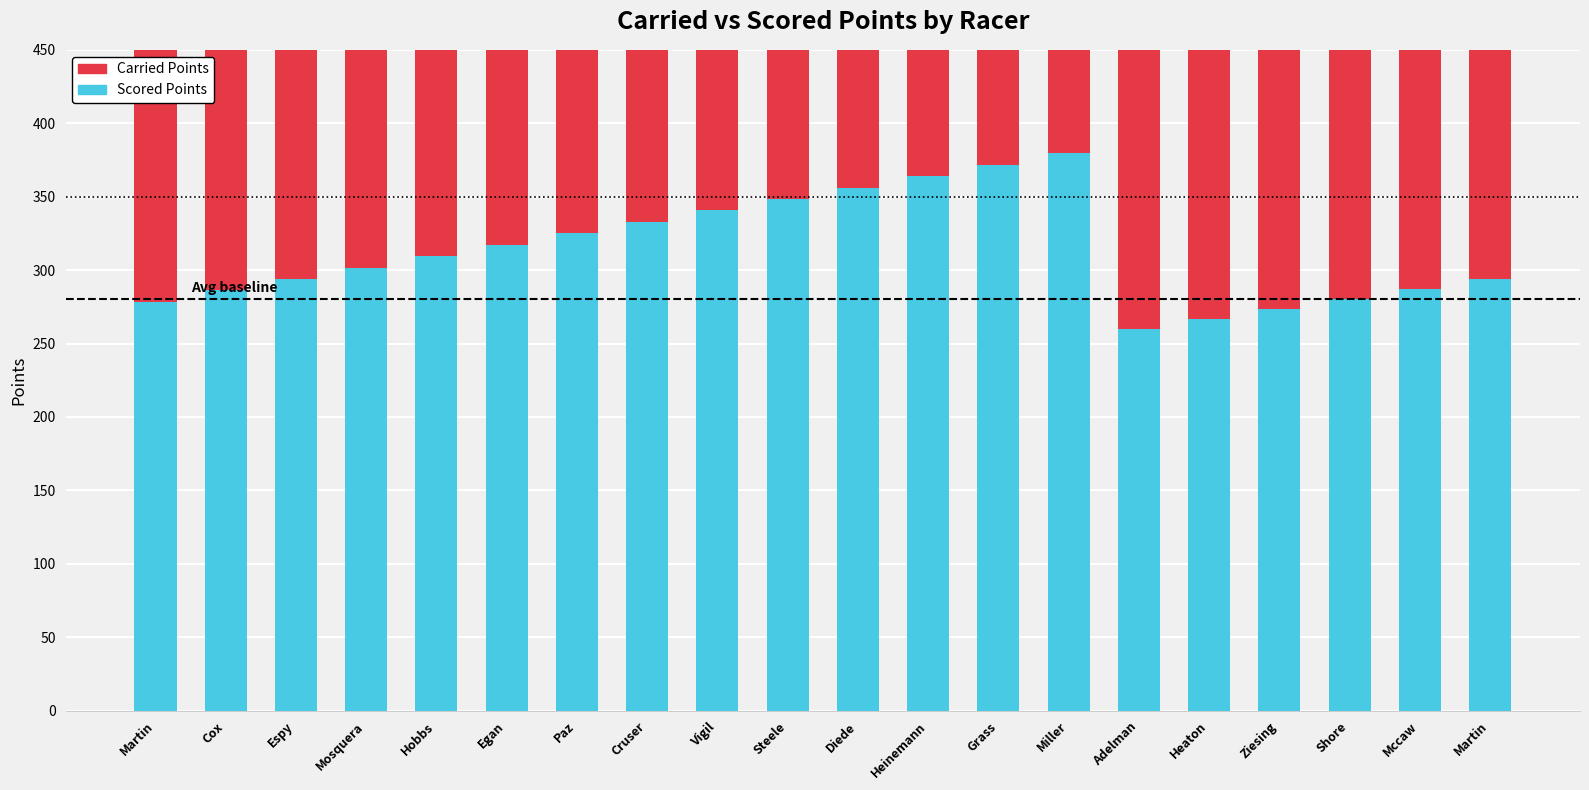

What is the difference between the Scored Points values at Adelman and Grass?

112.1